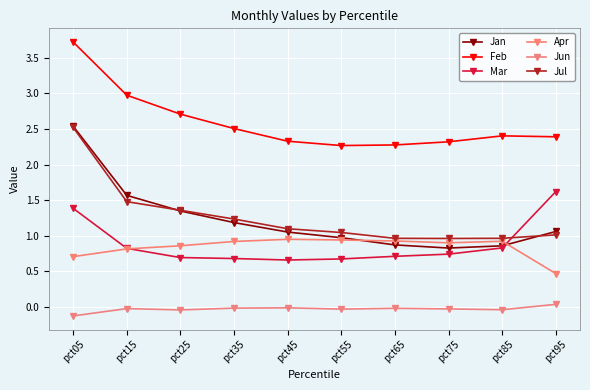

Where is the first local minimum for Jan?

pct75